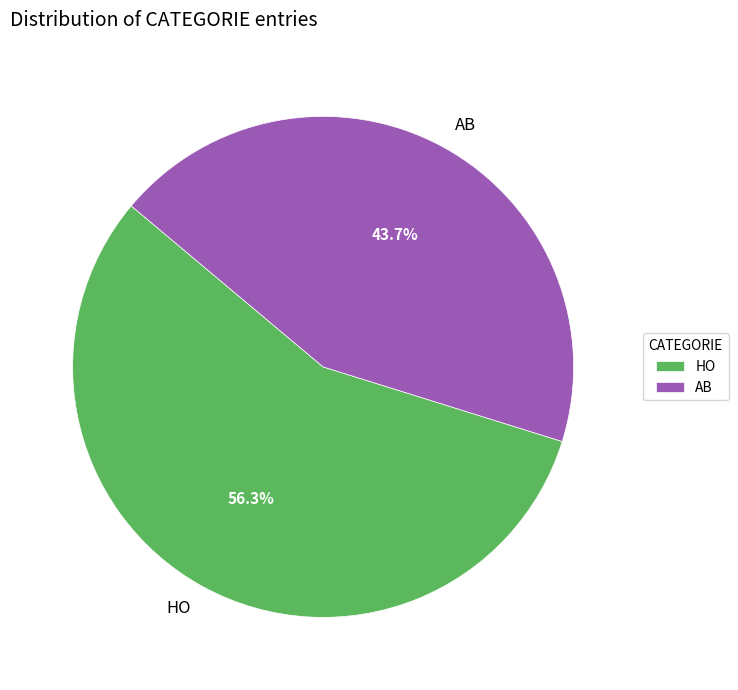

How many slices are in this pie chart?

2